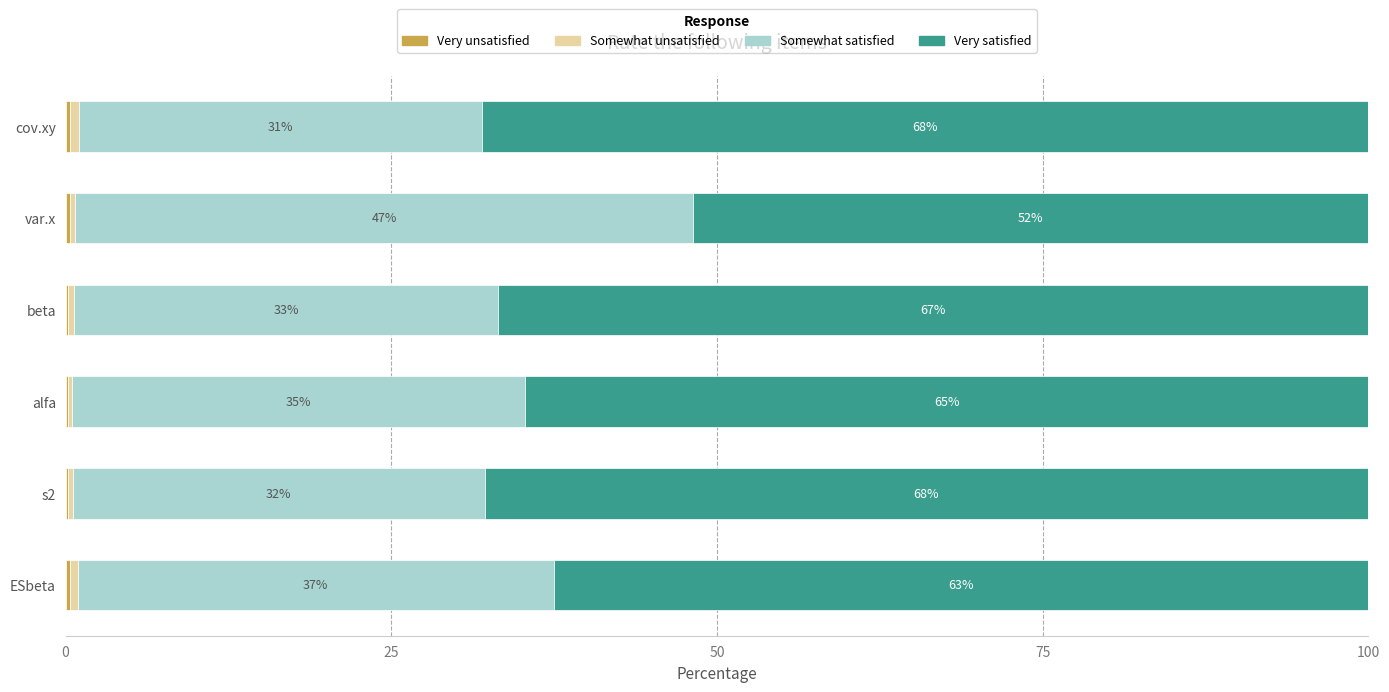

What is the total value across all series at beta?

100.0